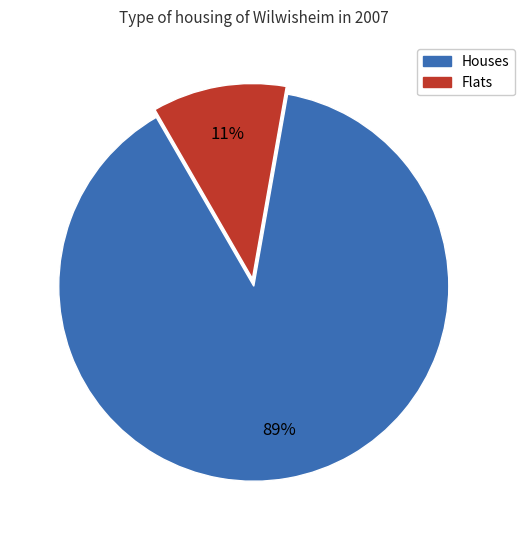

To the nearest percent, what is the average slice percentage?

50%